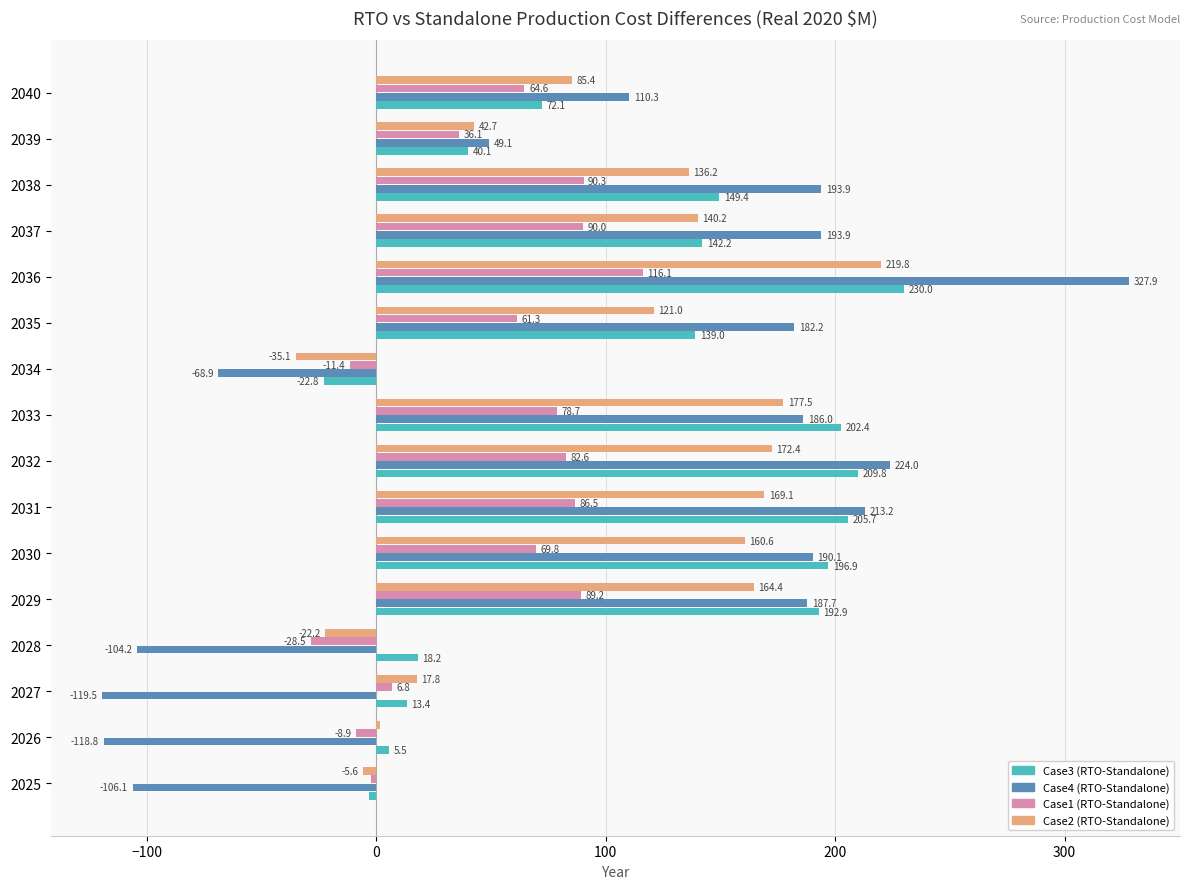

How many positive values does the Case2 (RTO-Standalone) series have?

13